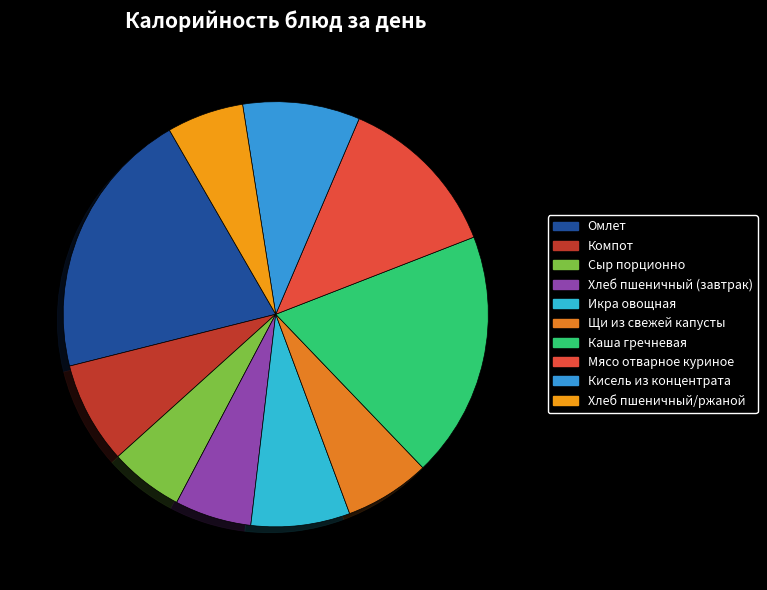

To the nearest percent, what percentage of the pie is Компот?

8%